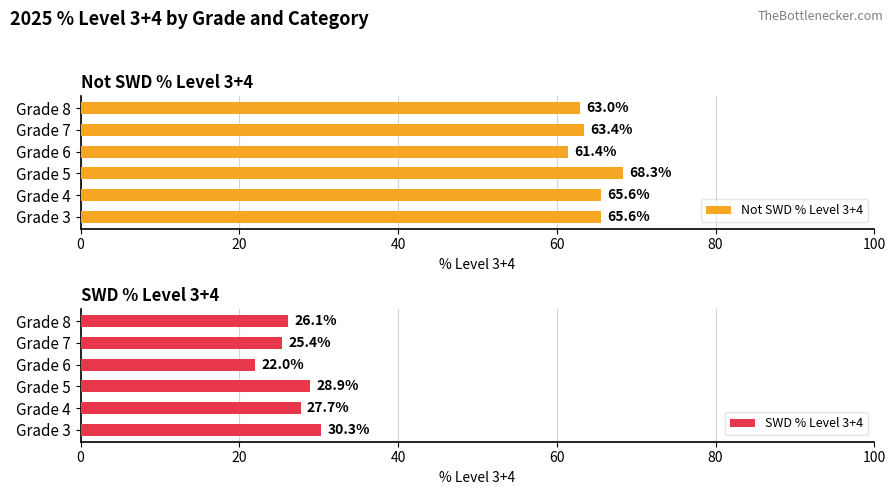

At which label is Not SWD % Level 3+4 closest to 64?

Grade 7